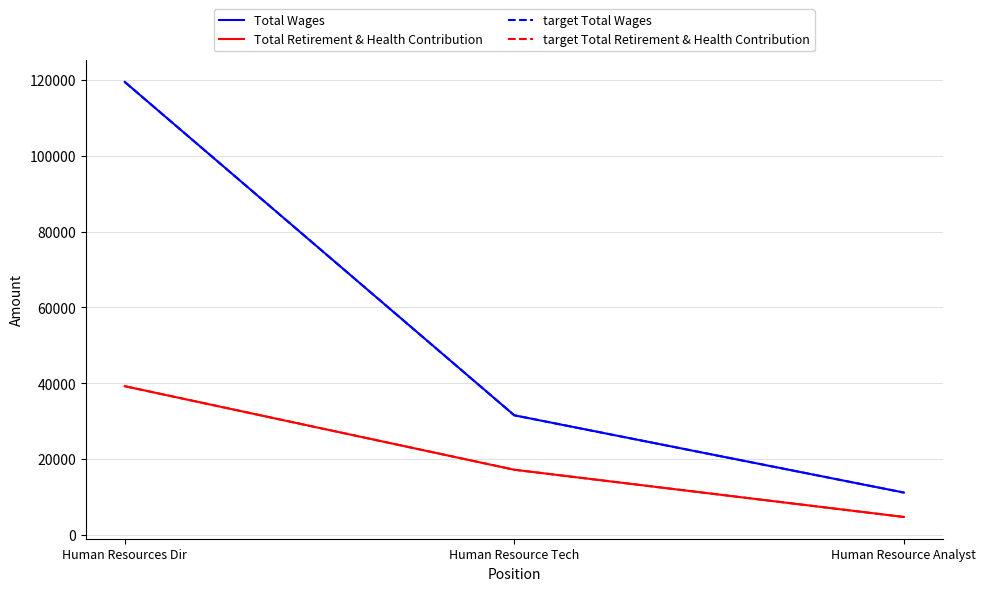

What is the label of the 1st point from the left?

Human Resources Dir